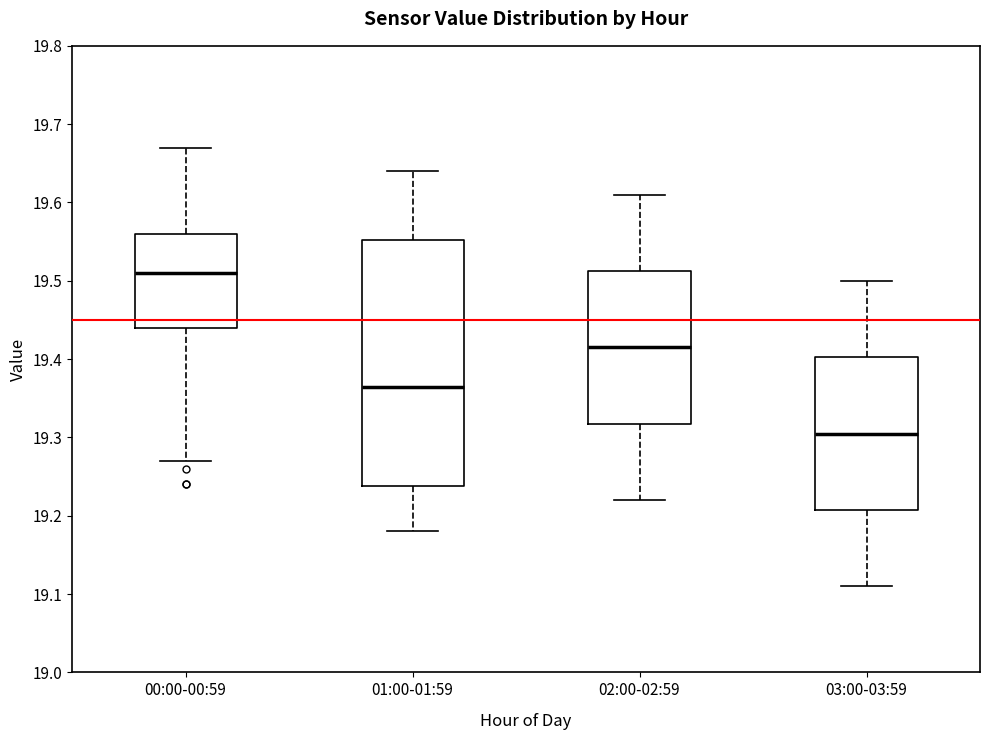

Reading left to right, transcribe this box plot: for each box, give where its median line is, the range the box spans, and where its two whiskers end, as read against the y-axis. The values are not printed on the chart, so give them approximately, as read against the axis.

00:00-00:59: median 19.51, box 19.44 to 19.56, whiskers 19.27 to 19.67
01:00-01:59: median 19.37, box 19.24 to 19.55, whiskers 19.18 to 19.64
02:00-02:59: median 19.42, box 19.32 to 19.51, whiskers 19.22 to 19.61
03:00-03:59: median 19.31, box 19.21 to 19.40, whiskers 19.11 to 19.50